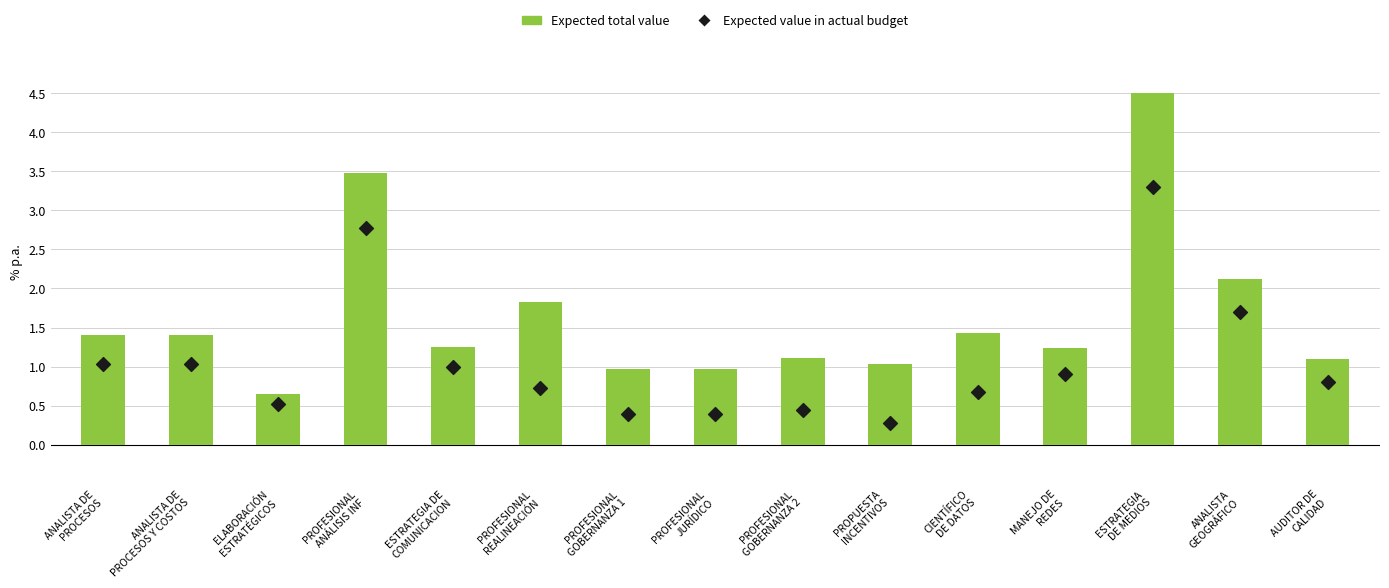

Which series has the widest spread of Y values?

Expected total value